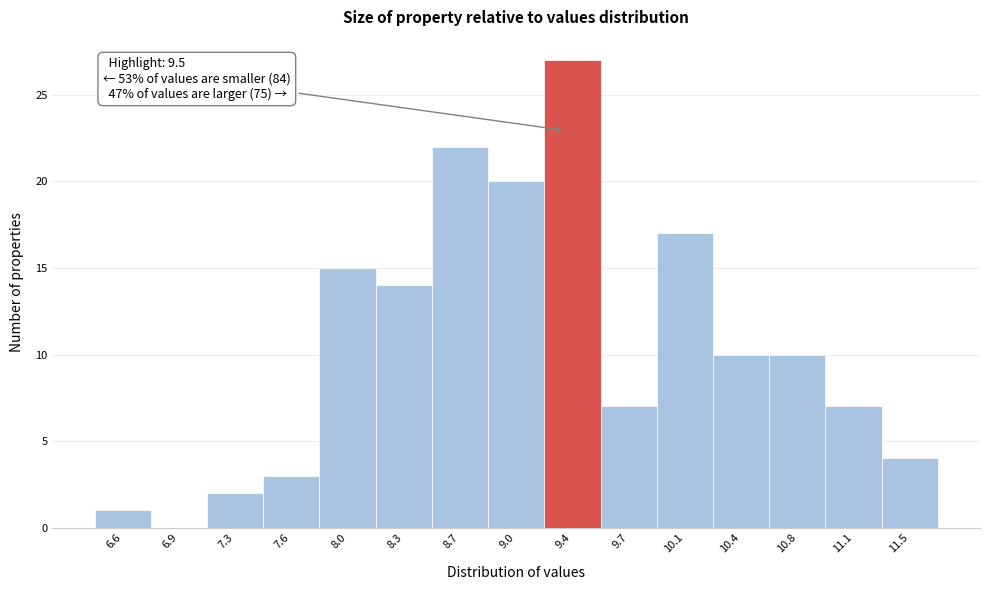

Reading right to left, extract all data points from this chart.

11.5=4	11.1=7	10.8=10	10.4=10	10.1=17	9.7=7	9.4=27	9.0=20	8.7=22	8.3=14	8.0=15	7.6=3	7.3=2	6.9=0	6.6=1